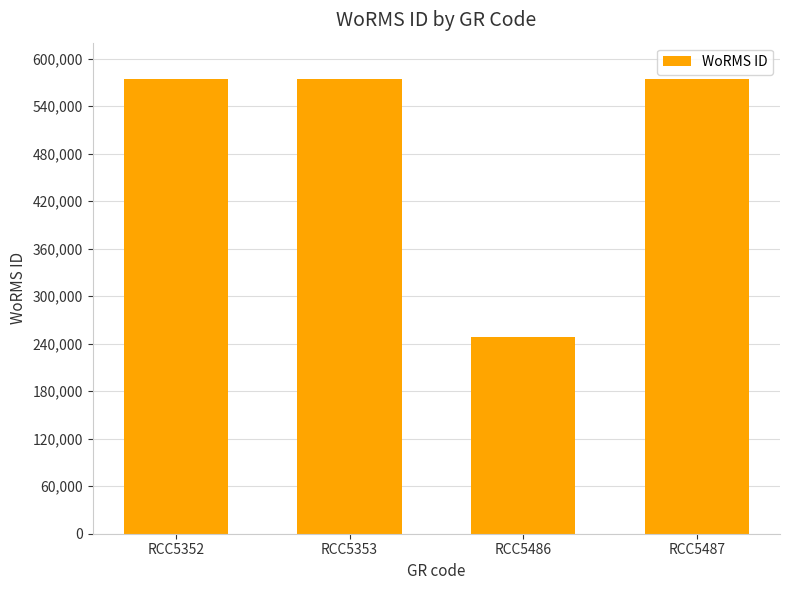

Is it true that the value at RCC5353 is 573884?

True